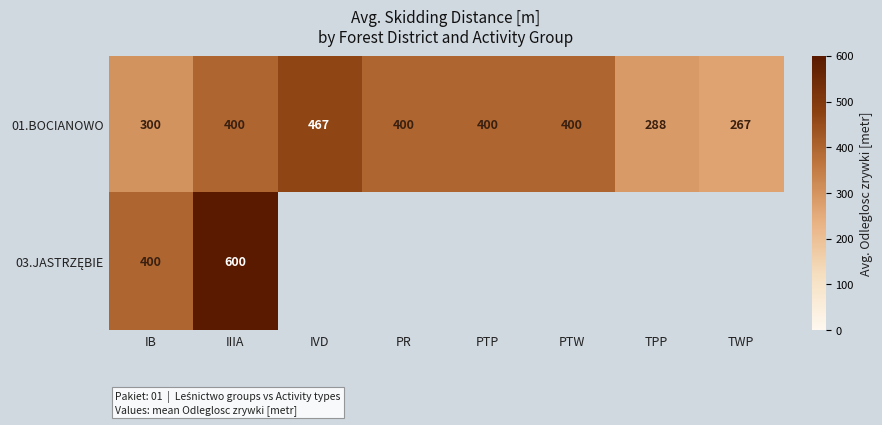

At which category does the chart reach its peak across all series?

IIIA